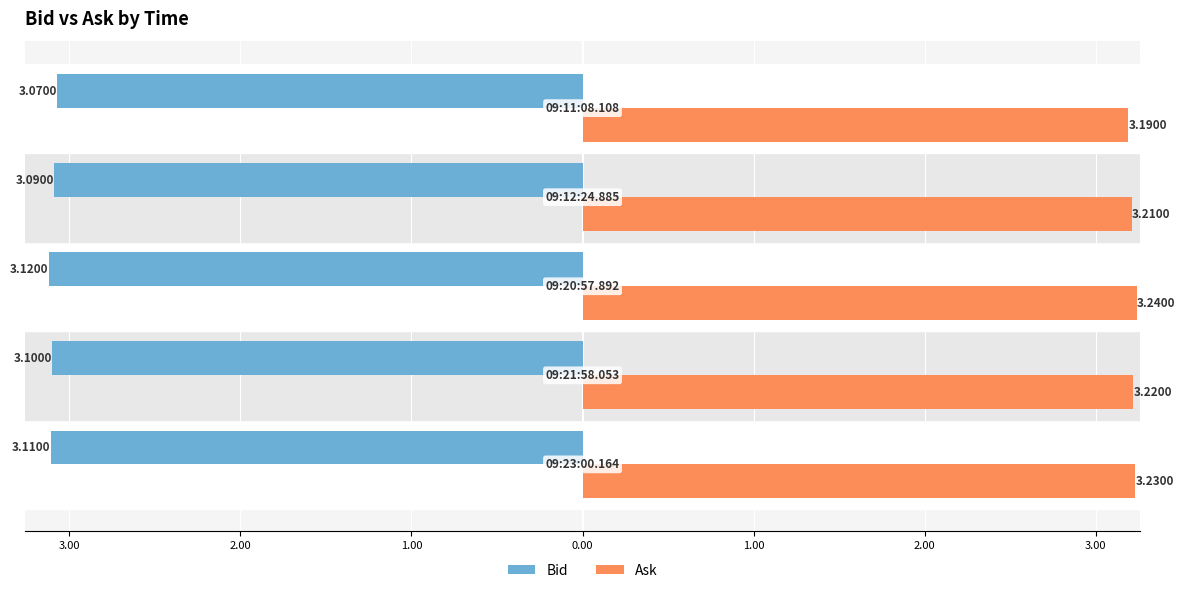

Rank the series by their maximum value, from highest to lowest.

Ask, Bid